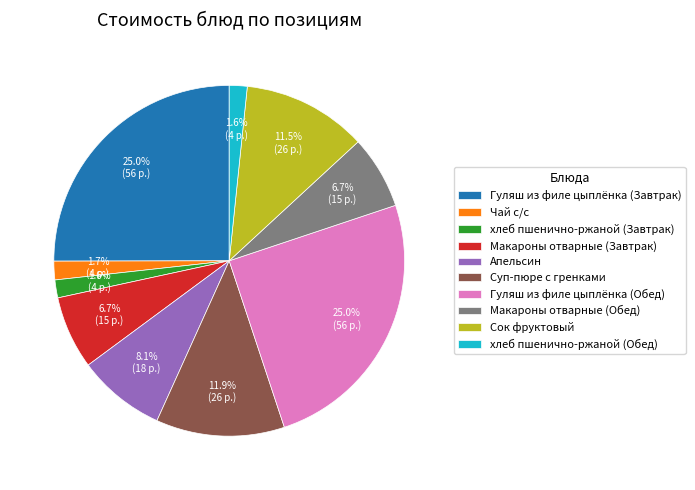

What percentage is the Гуляш из филе цыплёнка (Завтрак) slice, to the nearest percent?

25%